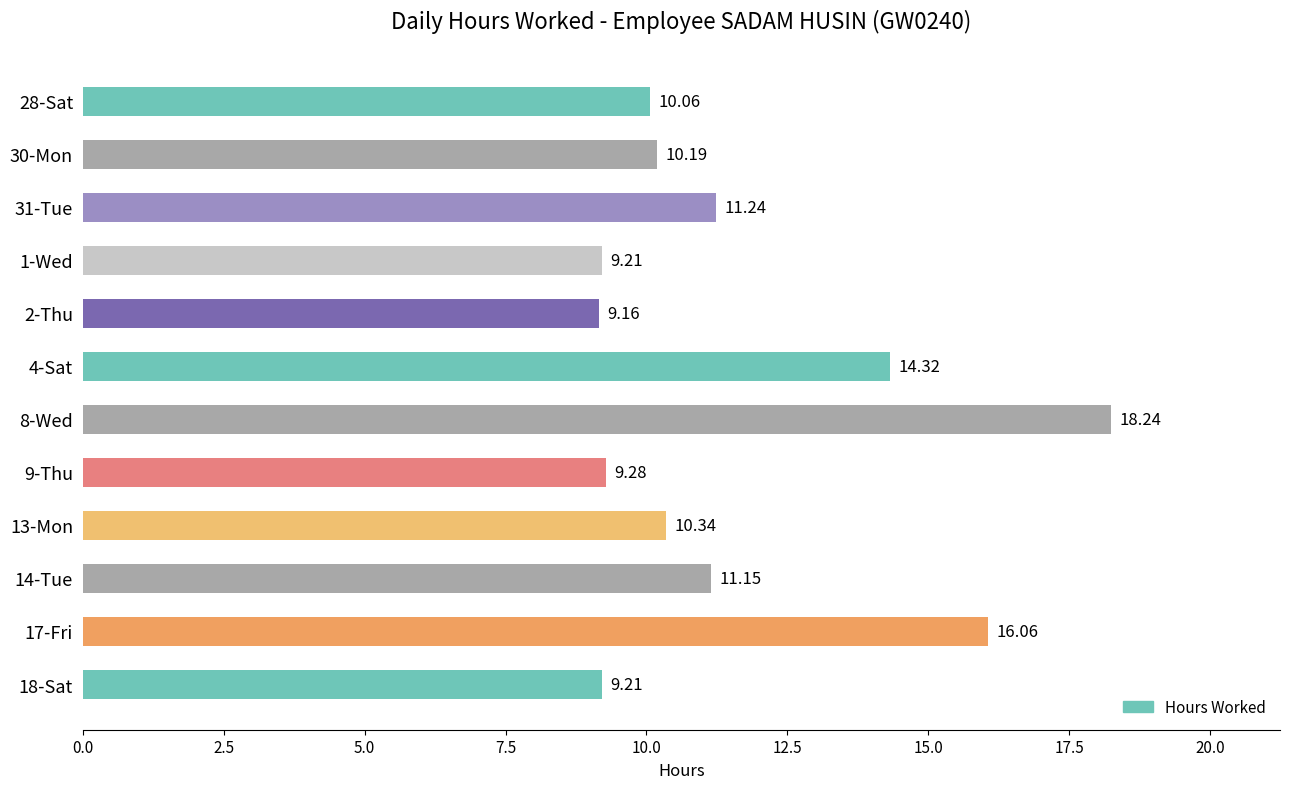

What is the smallest value displayed?

9.2